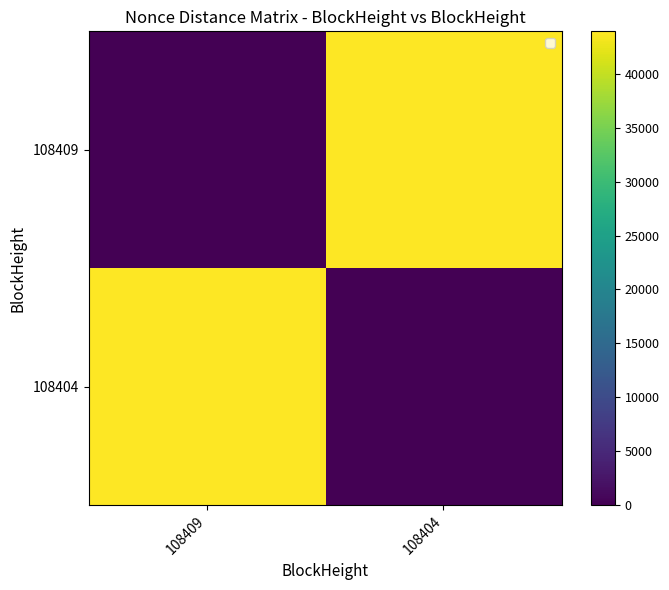

Is the value of 108404 at 108404 greater than the value of 108409 at 108404?

No